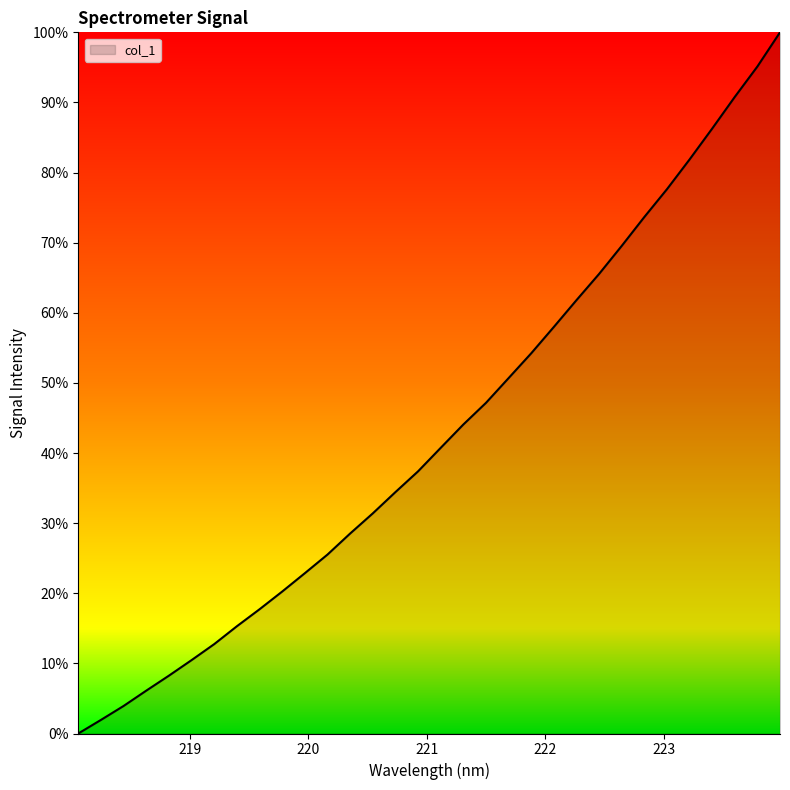

What is the greatest value displayed?

100.0